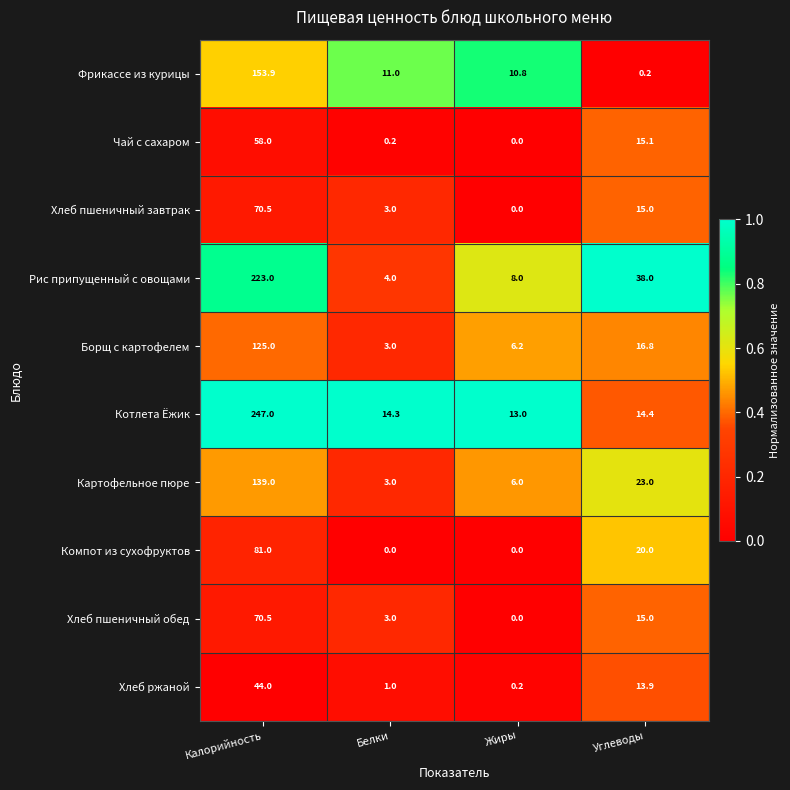

Which series has the widest spread of values?

Котлета Ёжик